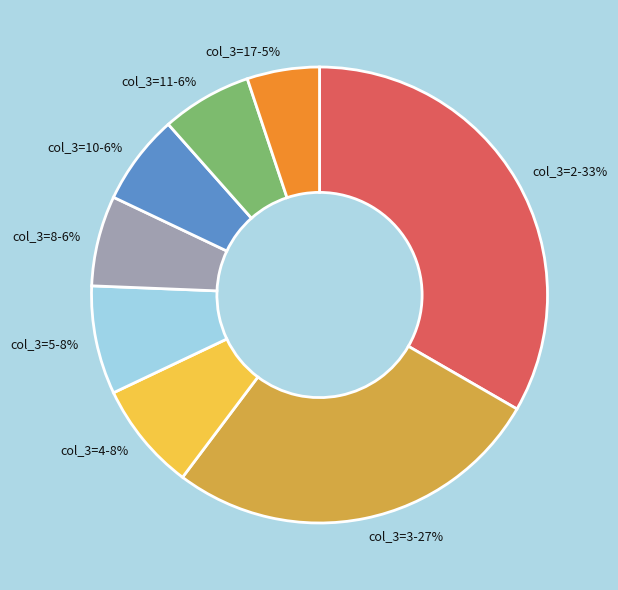

Do col_3=2 and col_3=10 together represent more than half of the pie?

No